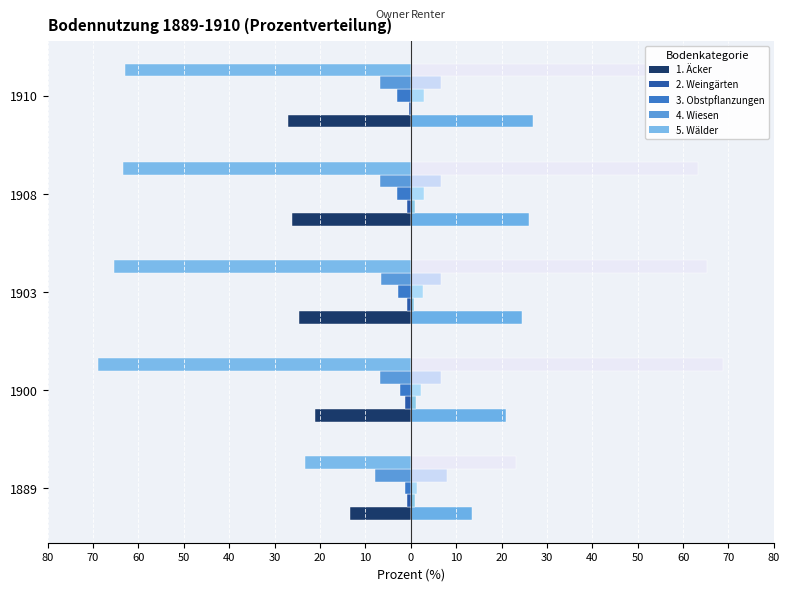

What is the total value across all series at 1908?

-100.0